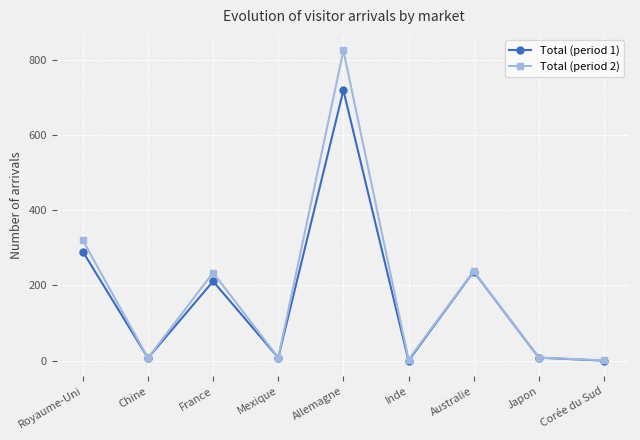

What is the difference between the Total (period 2) values at Chine and Japon?

1